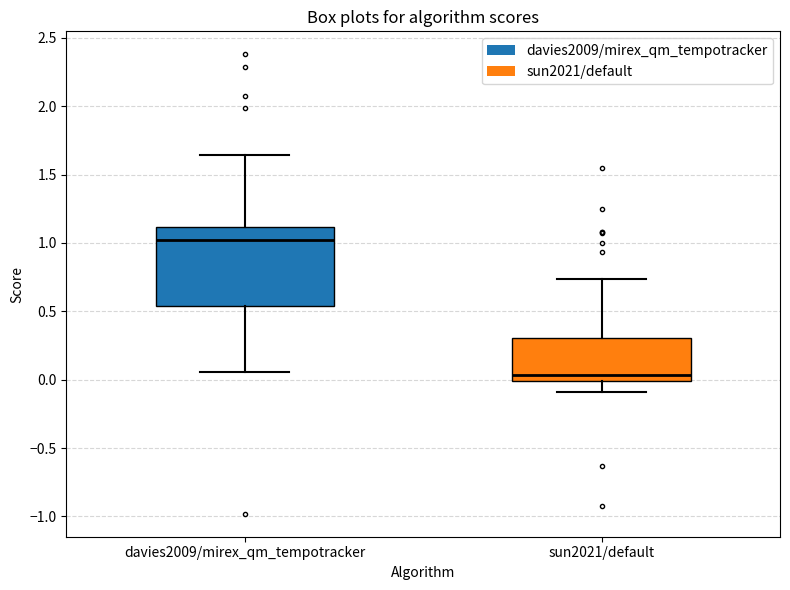

Comparing the boxes themselves (not the whiskers), which one is the tallest?

davies2009/mirex_qm_tempotracker